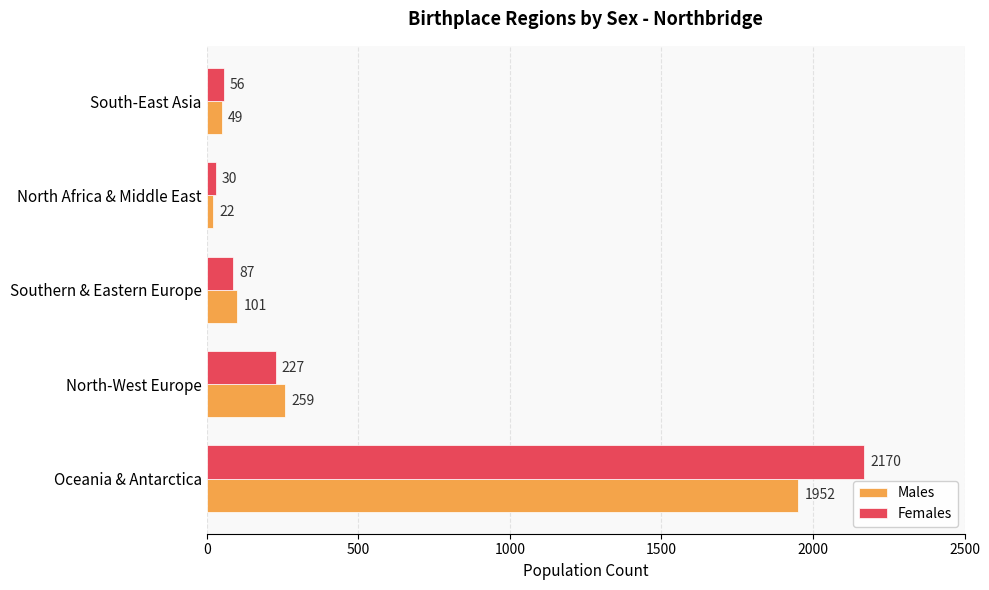

At which label is Females closest to 1100?

North-West Europe